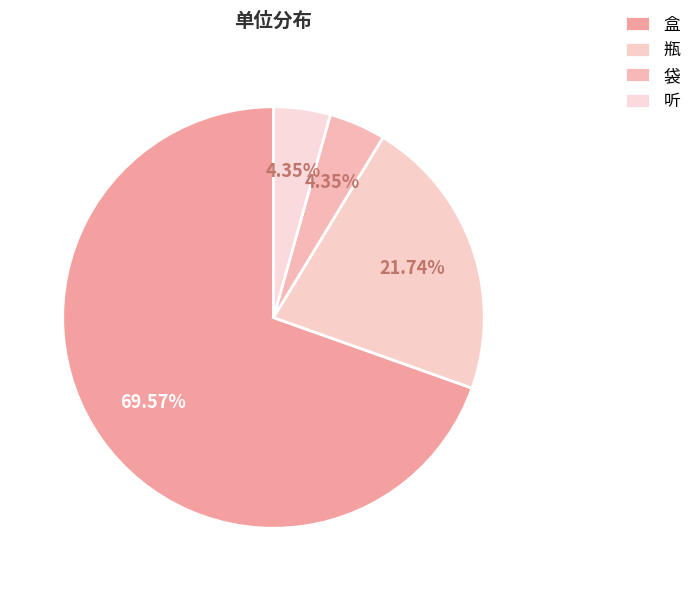

How many slices are in this pie chart?

4